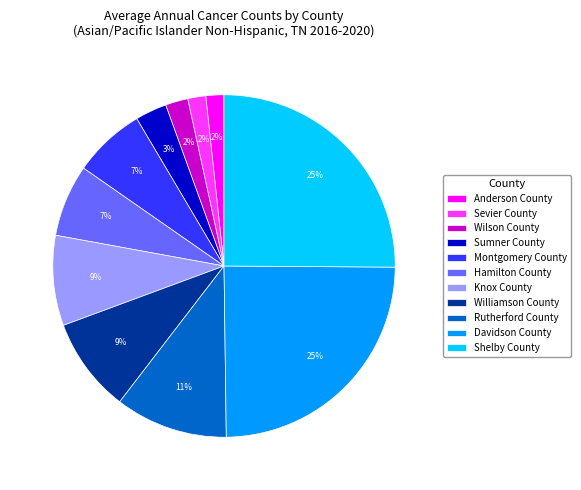

Do Knox County and Hamilton County together represent more than half of the pie?

No